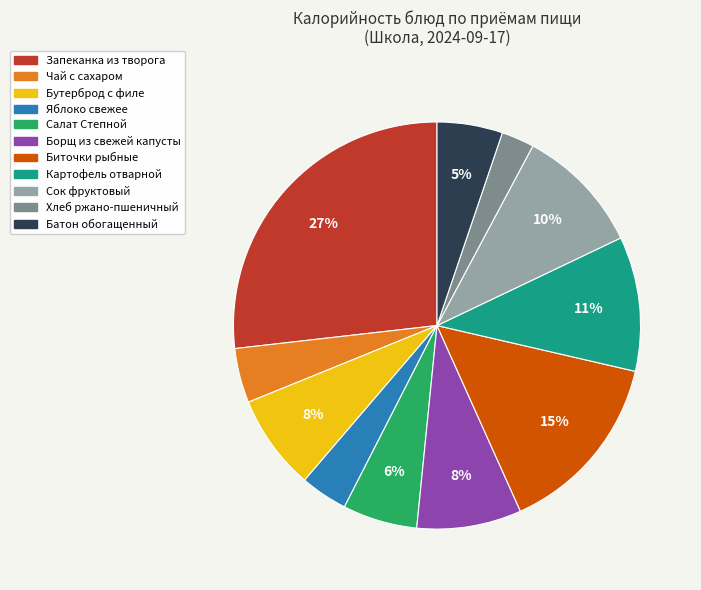

The Хлеб ржано-пшеничный slice represents 3% of the pie. True or false?

True